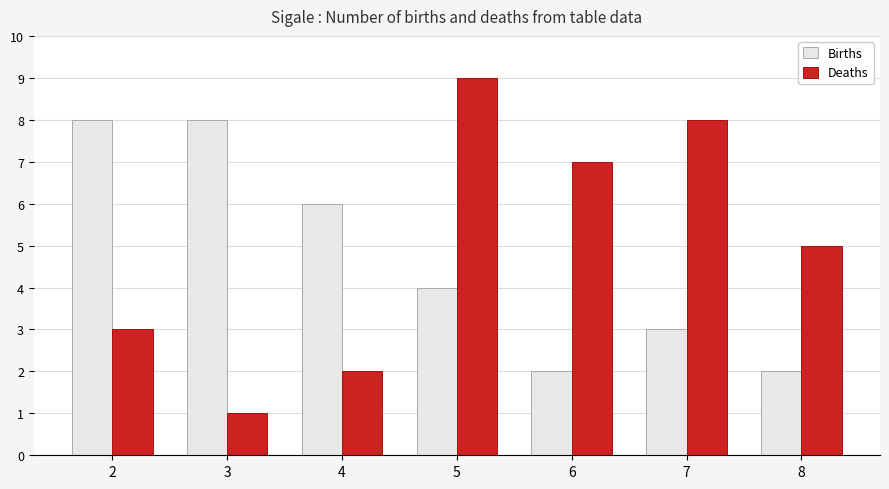

How many groups of bars are there?

7